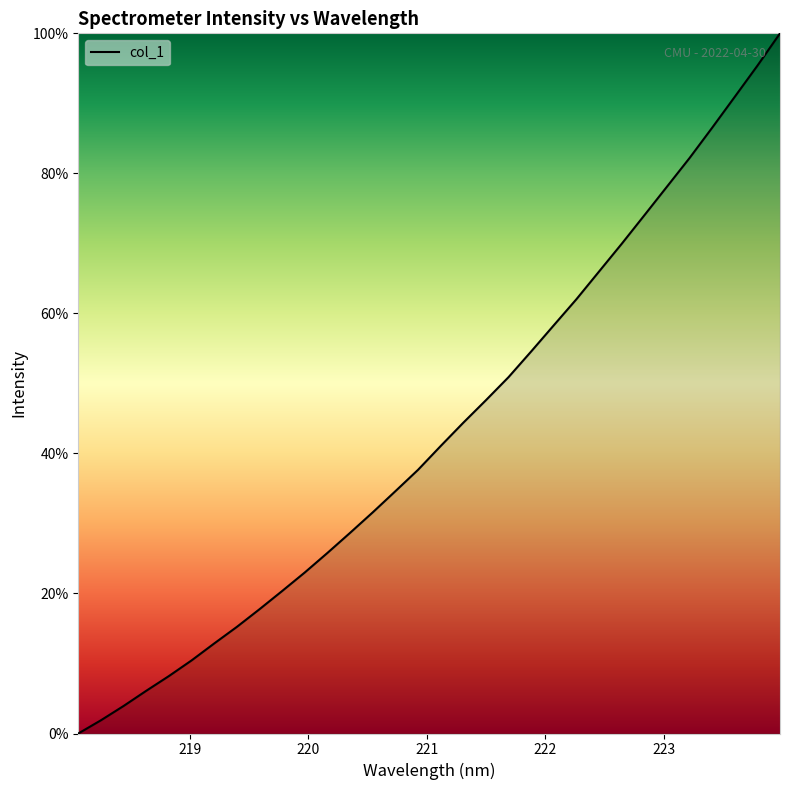

How many lines are shown in the chart?

1